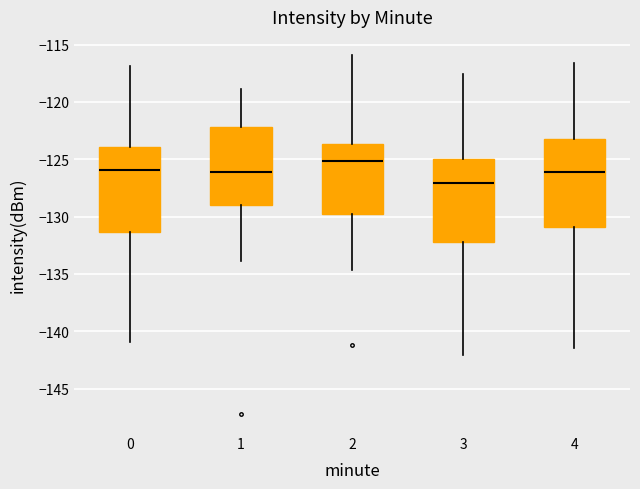

Reading left to right, read every box against the y-axis: the position of its median line, the range the box covers, and the ends of its whiskers. The values are not printed on the chart, so give them approximately, as read against the axis.

0: median -126.0, box -131.5 to -124.0, whiskers -141.0 to -117.0
1: median -126.0, box -129.0 to -122.0, whiskers -134.0 to -119.0
2: median -125.0, box -129.5 to -123.5, whiskers -134.5 to -116.0
3: median -127.0, box -132.0 to -125.0, whiskers -142.0 to -117.5
4: median -126.0, box -131.0 to -123.5, whiskers -141.5 to -116.5